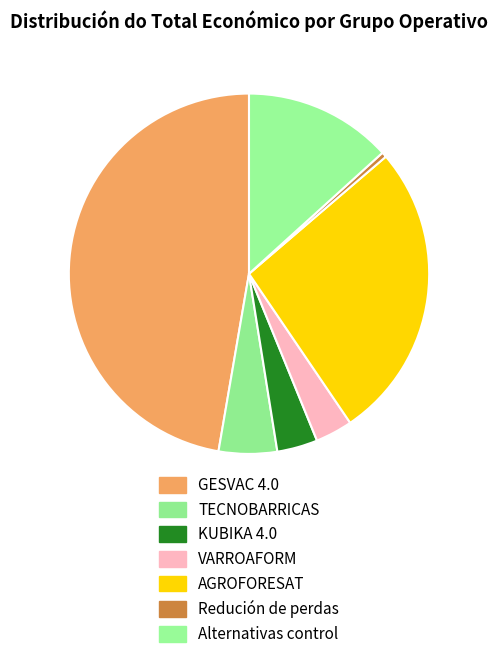

Combined, do VARROAFORM and AGROFORESAT account for over 50%?

No